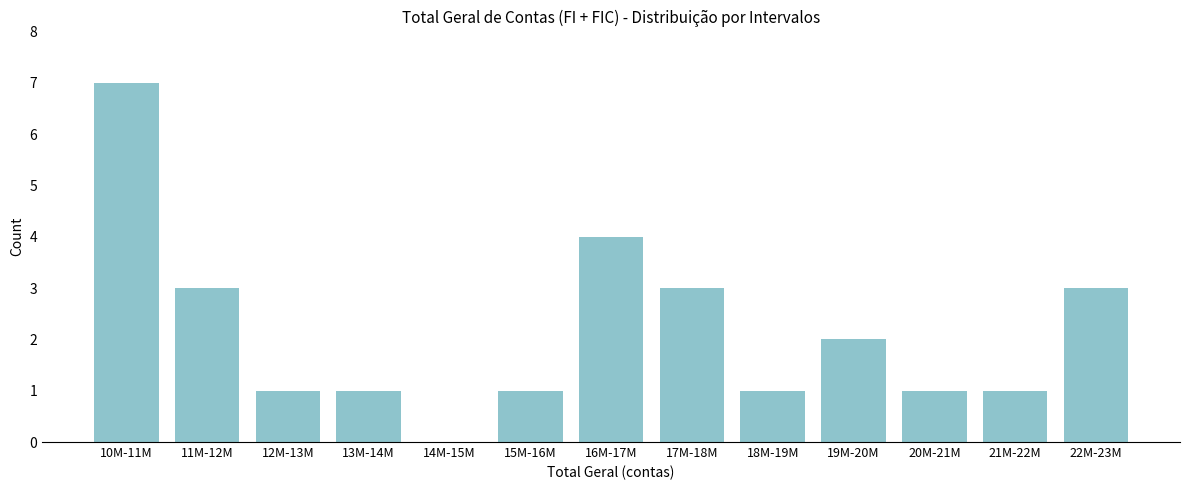

Reading left to right, what are all the values shown in this chart?

10M-11M=7	11M-12M=3	12M-13M=1	13M-14M=1	14M-15M=0	15M-16M=1	16M-17M=4	17M-18M=3	18M-19M=1	19M-20M=2	20M-21M=1	21M-22M=1	22M-23M=3